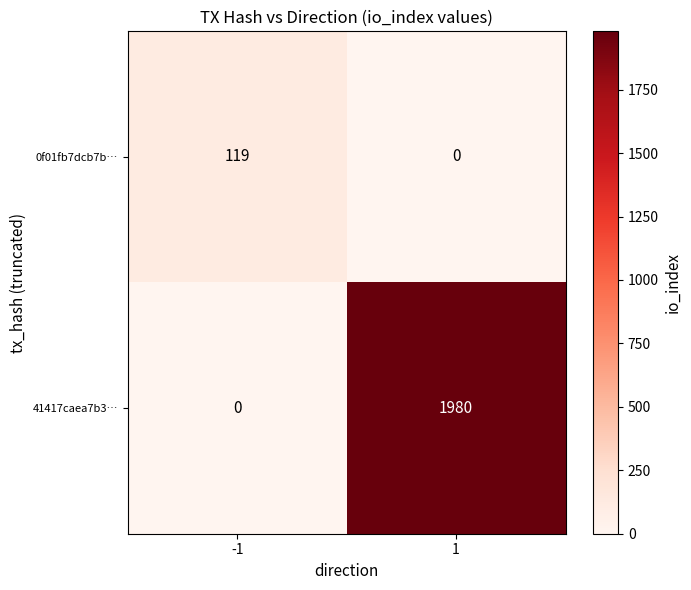

Reading left to right, transcribe all the data shown in this chart.

0f01fb7dcb7b…: -1=119	1=0
41417caea7b3…: -1=0	1=1980